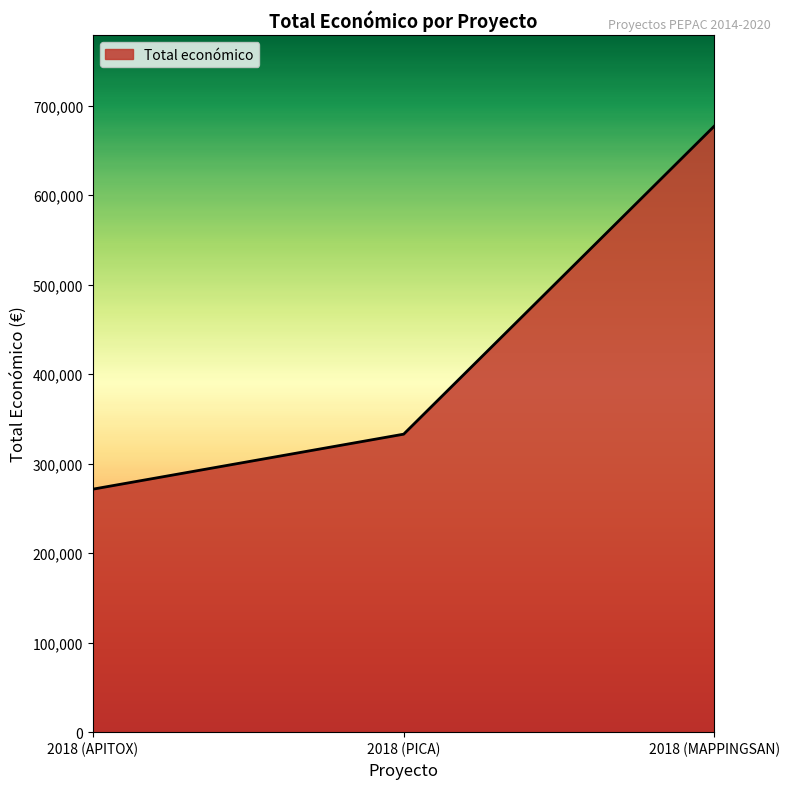

How many lines are shown in the chart?

1